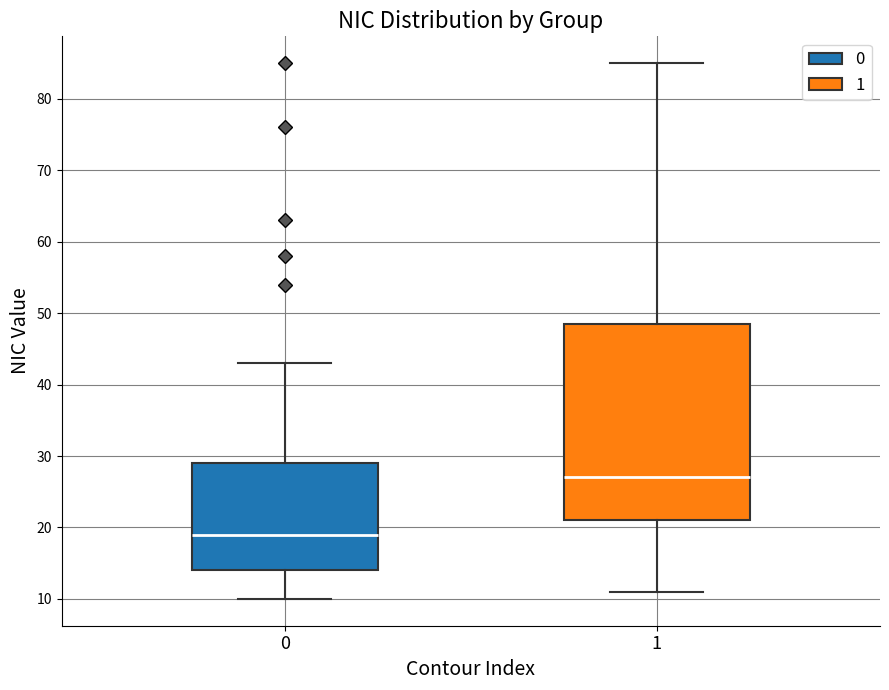

Where does the median line of the box at x = 1 sit on the y-axis? The values are not printed on the chart, so give them approximately, as read against the axis.

27